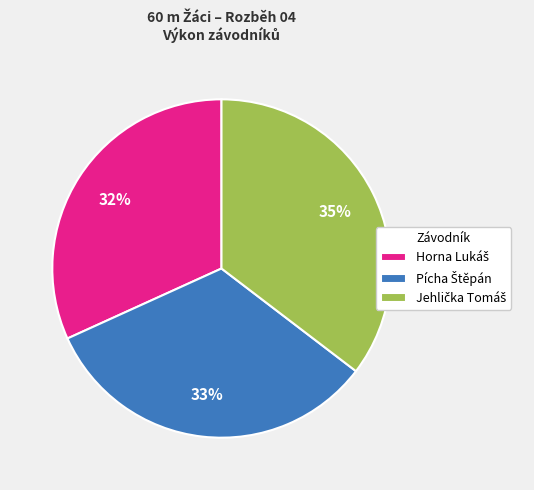

How many slices are in this pie chart?

3